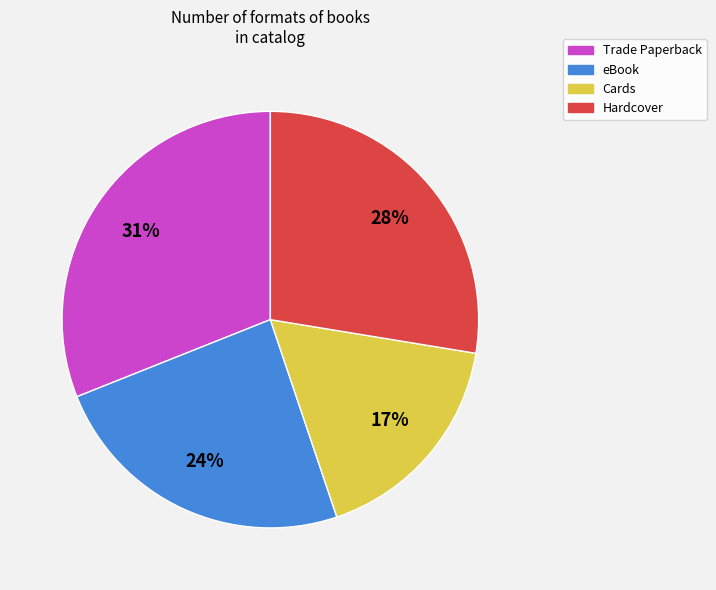

How many slices are in this pie chart?

4